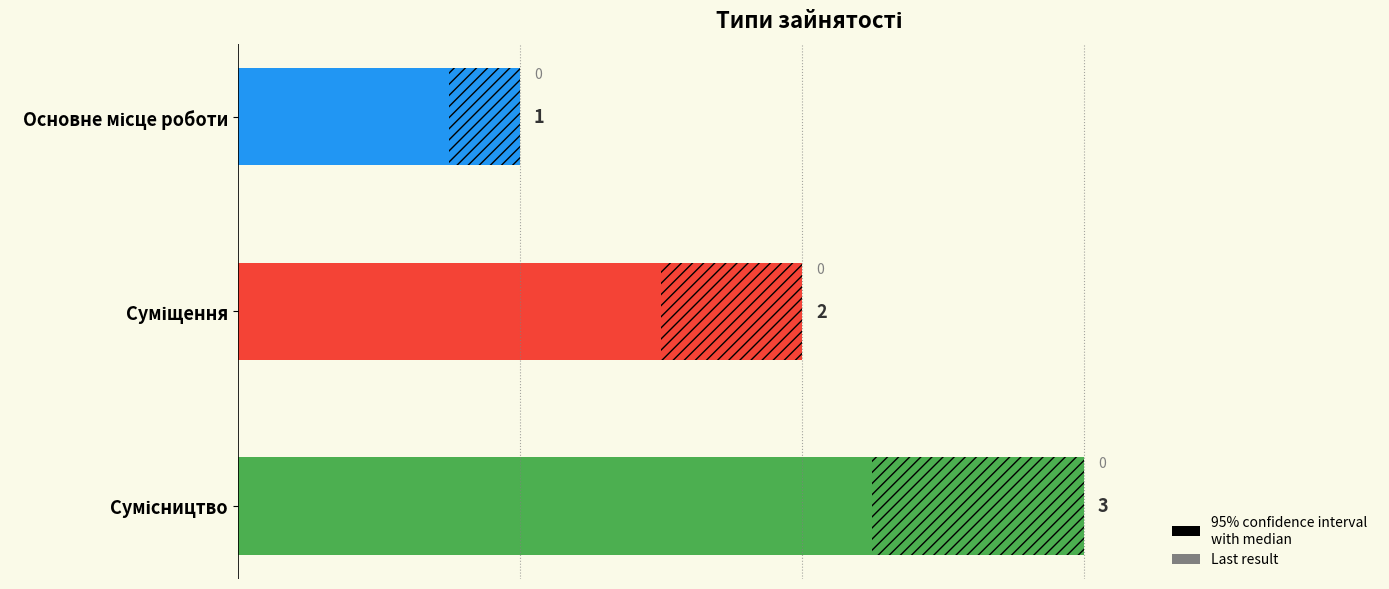

The chart shows a value of 5 at Сумісництво. True or false?

False